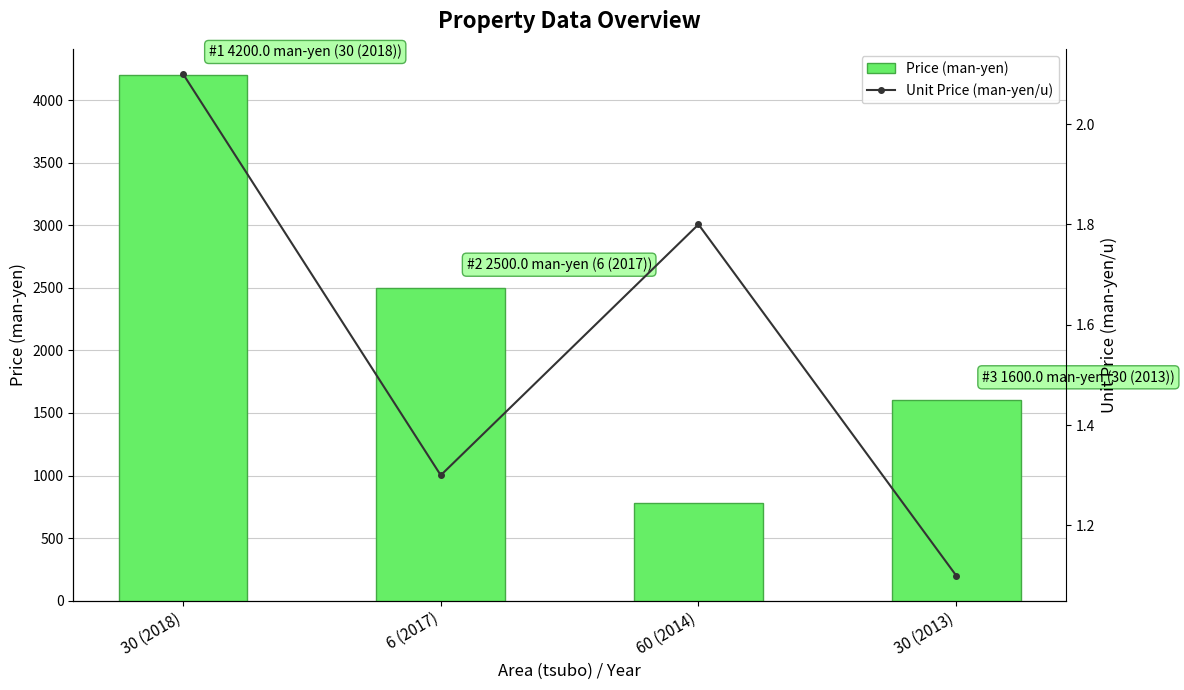

How many values in the Price (man-yen) series exceed 2500?

1